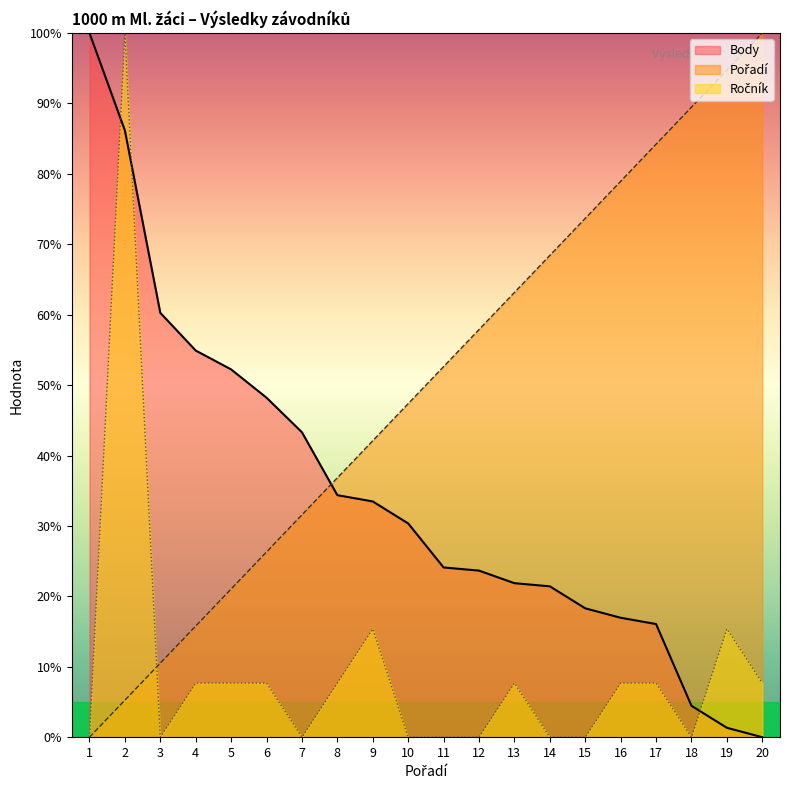

What is the total value across all series at 13?

92.7